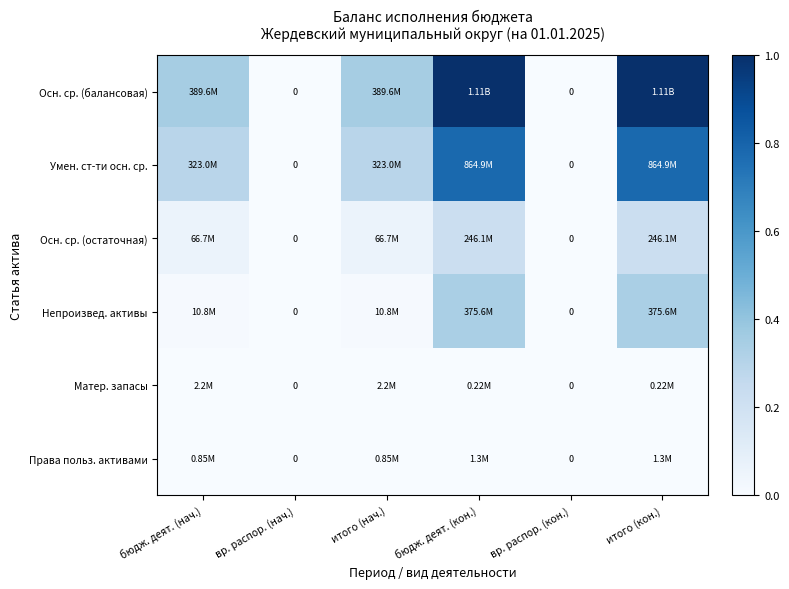

Which has a higher value, бюдж. деят. (нач.) or итого (нач.)?

бюдж. деят. (нач.)